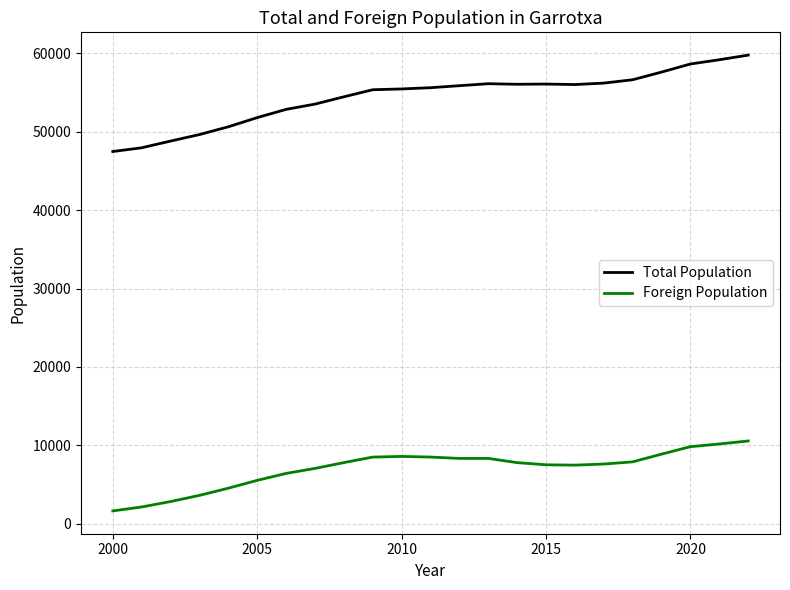

How many interior local valleys does the Foreign Population series have?

1